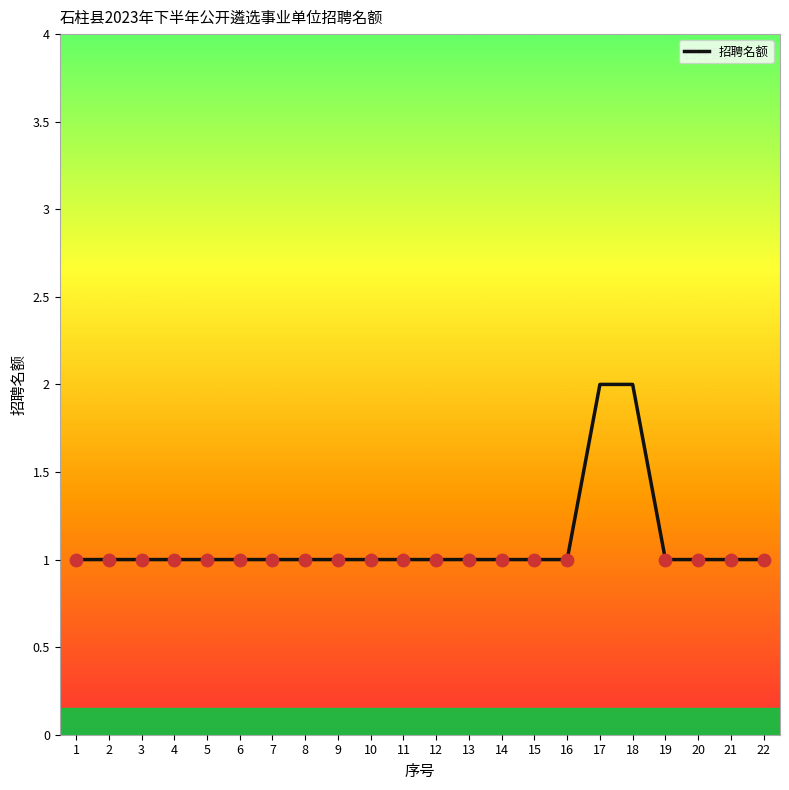

Approximately how many times larger is the value at 5 compared to 8?

1.0